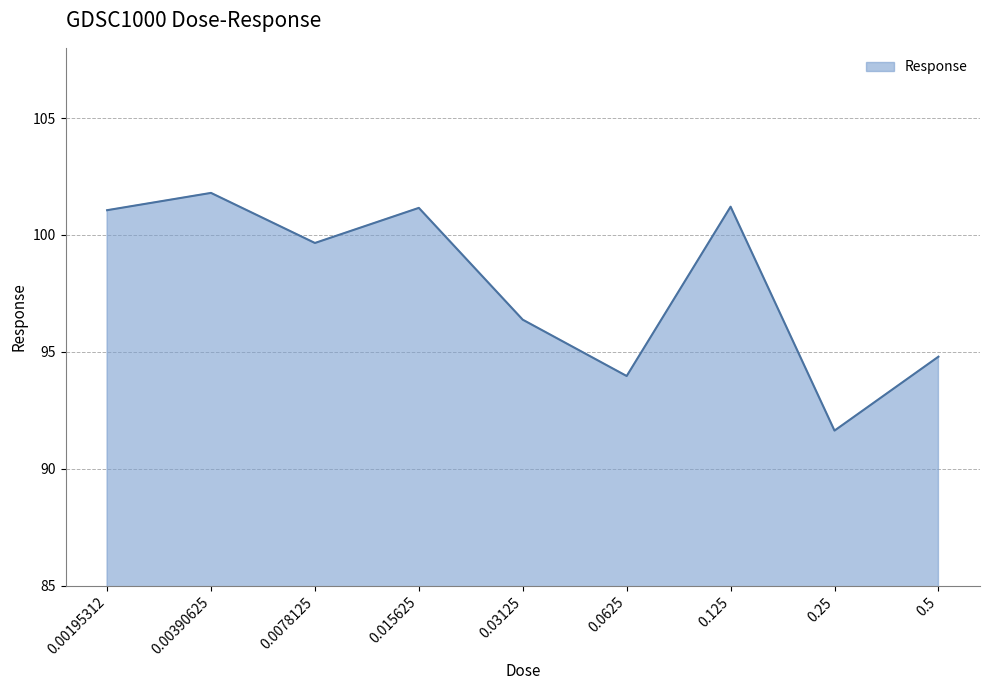

Reading left to right, extract all data points from this chart.

101.1	101.8	99.7	101.2	96.4	94.0	101.2	91.6	94.8